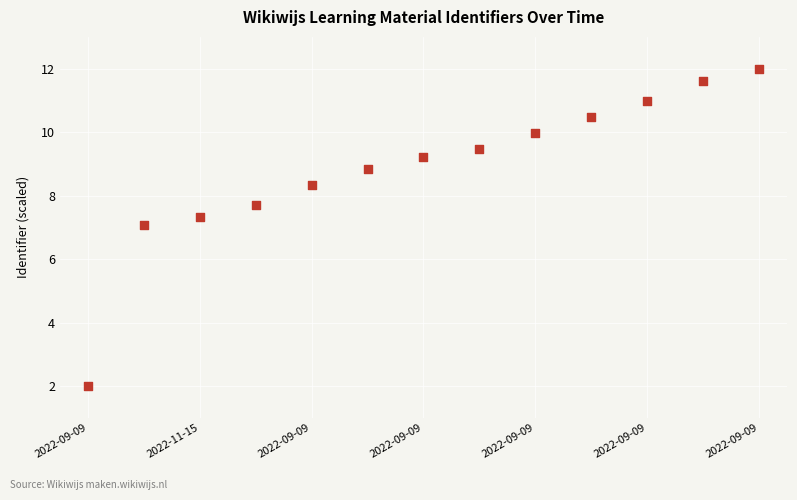

What is the range of Y values (max minus min)?

10.0